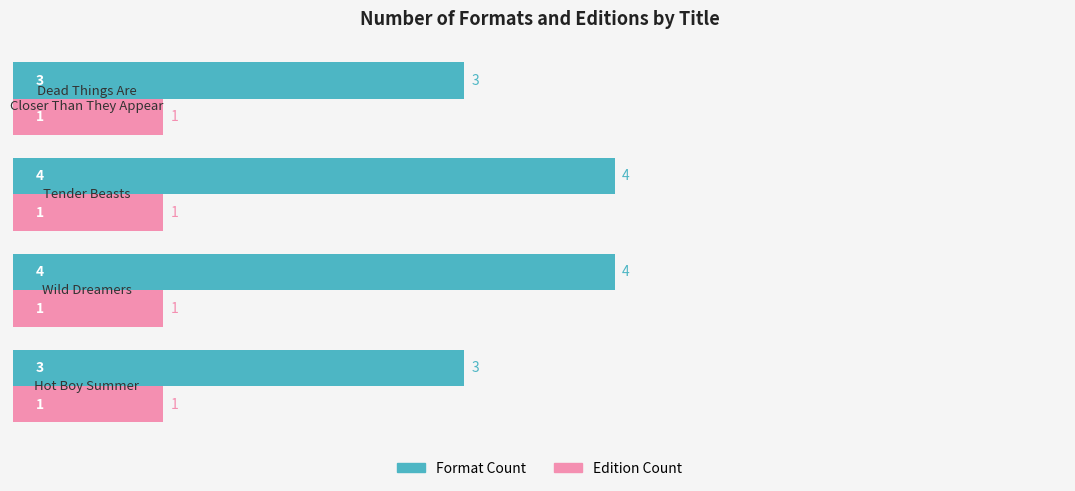

What is the maximum value shown in the chart?

4